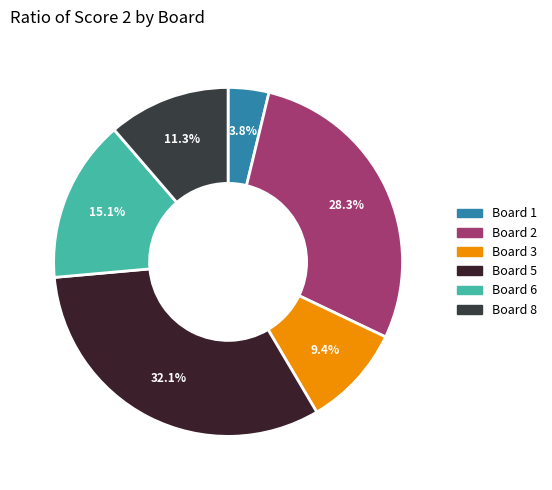

Count the number of slices in the pie.

6